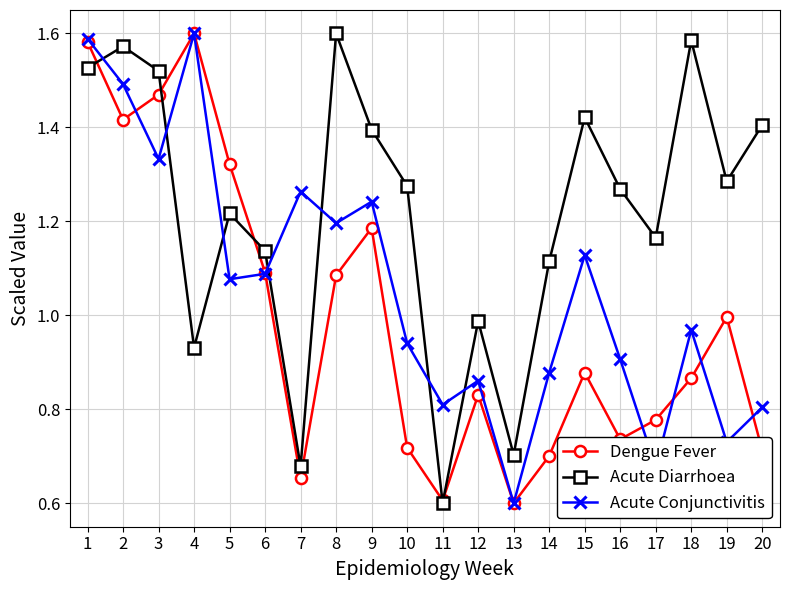

Is it true that Dengue Fever equals 0.9 at 1?

False